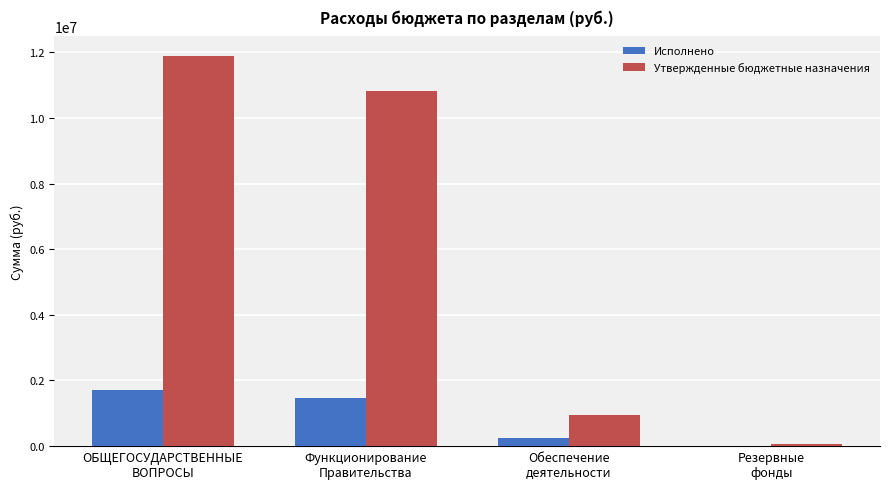

How many groups of bars are there?

4